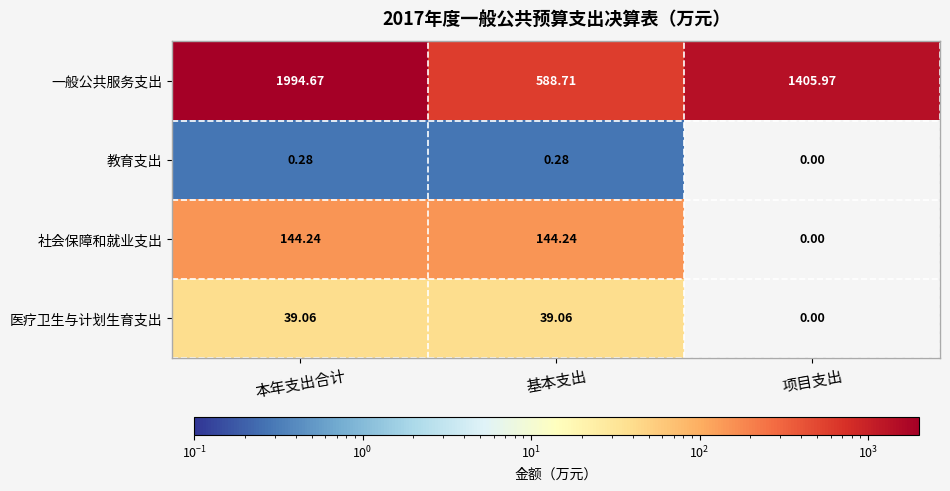

What is the spread (max minus min) of values at 基本支出?

588.4